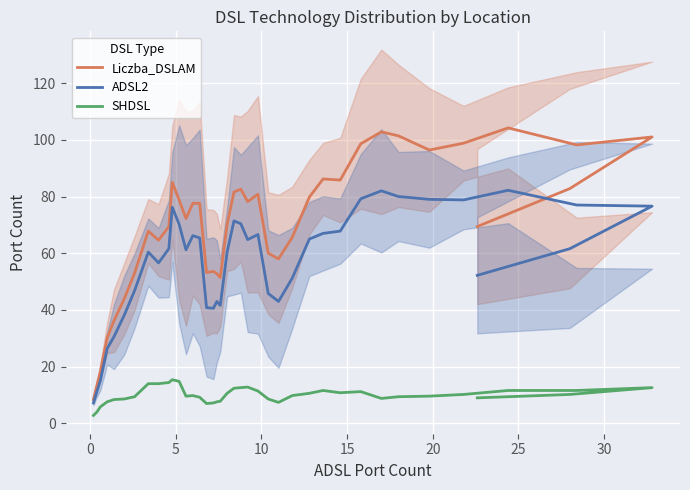

Between 36 and 18, which is larger?

36